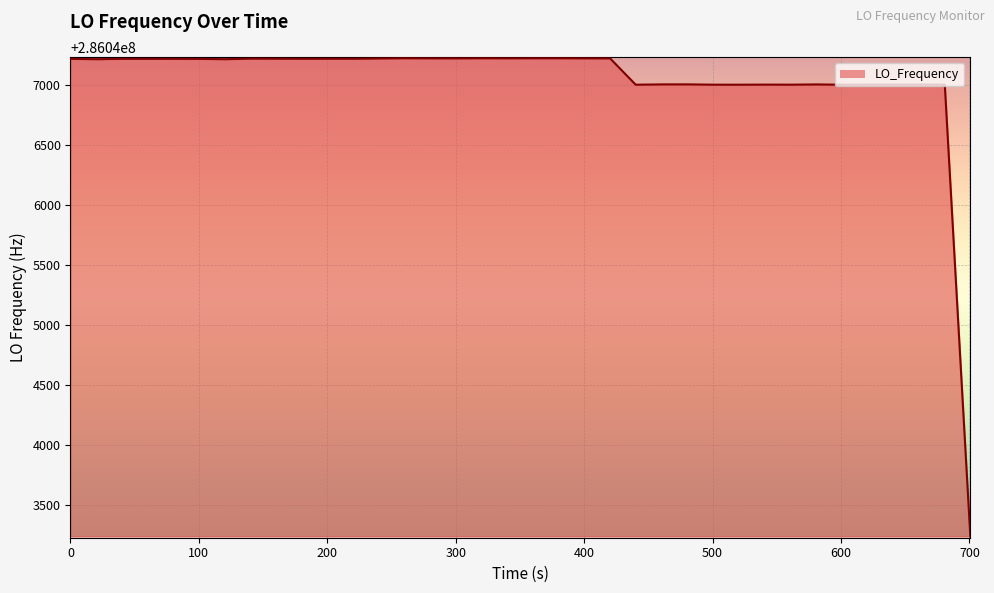

Does the chart display data point markers on the line(s)?

No